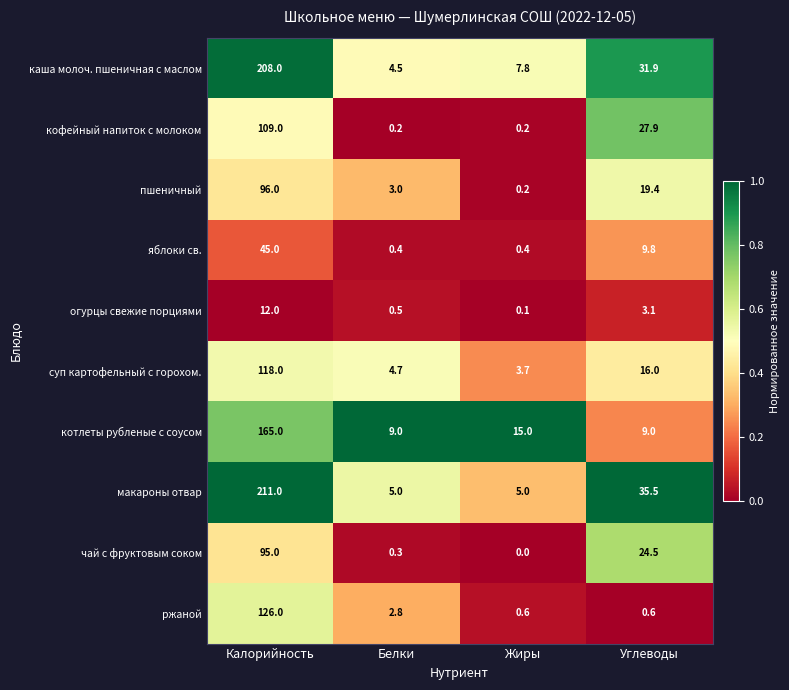

At which label does макароны отвар first exceed 35?

Калорийность